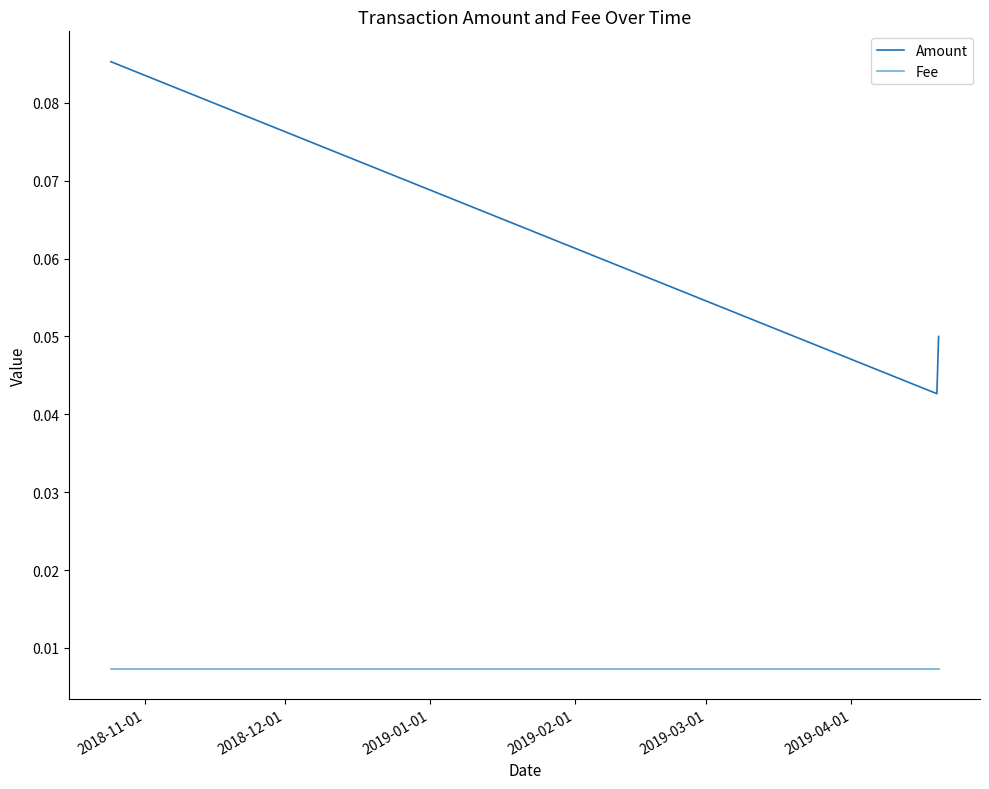

Rank the series by their average value, from lowest to highest.

Fee, Amount